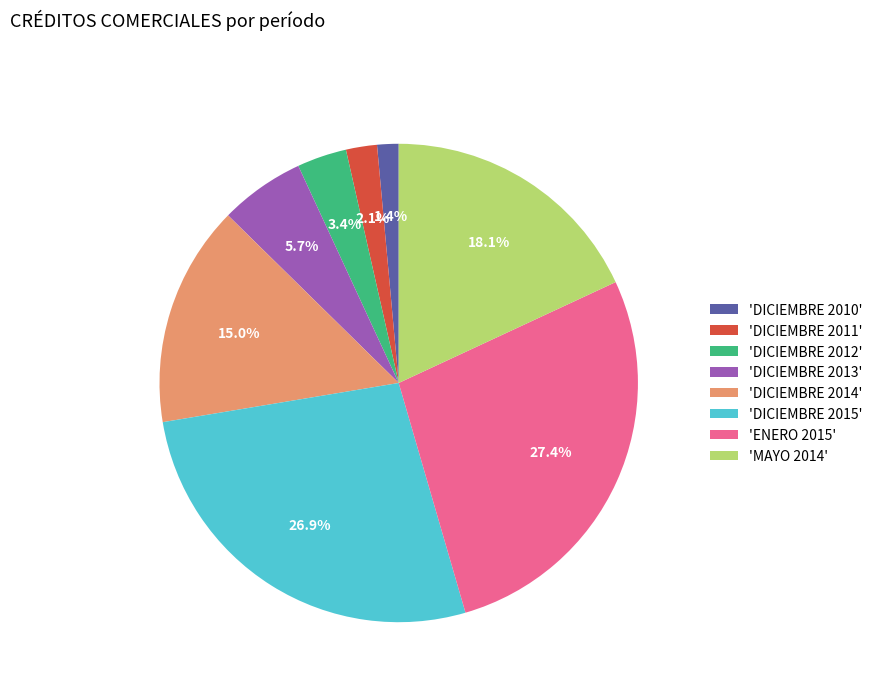

Between 'DICIEMBRE 2011' and 'ENERO 2015', which is larger?

'ENERO 2015'